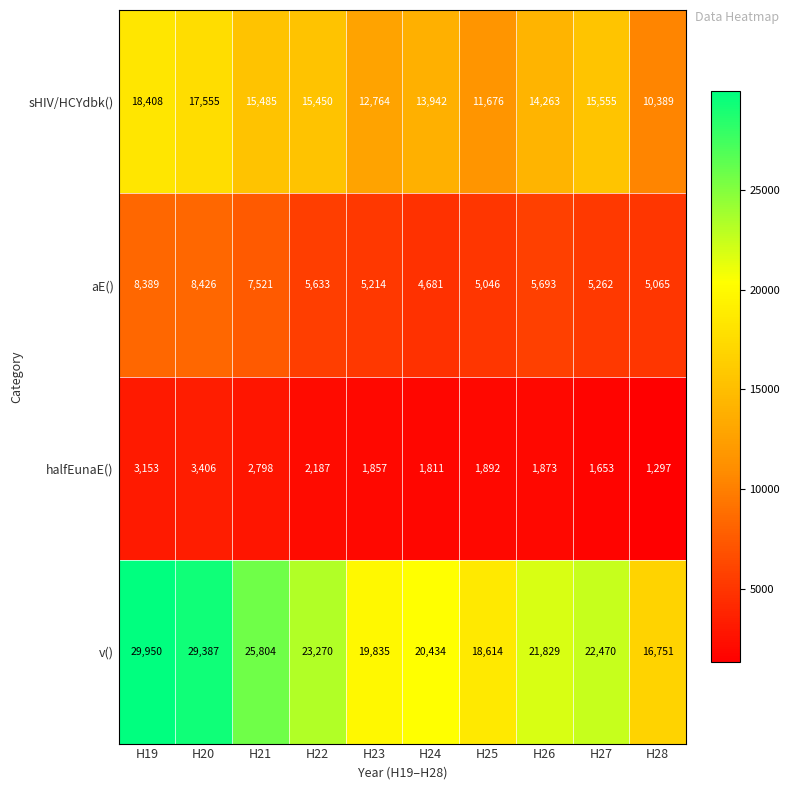

At which category does the chart reach its peak across all series?

H19